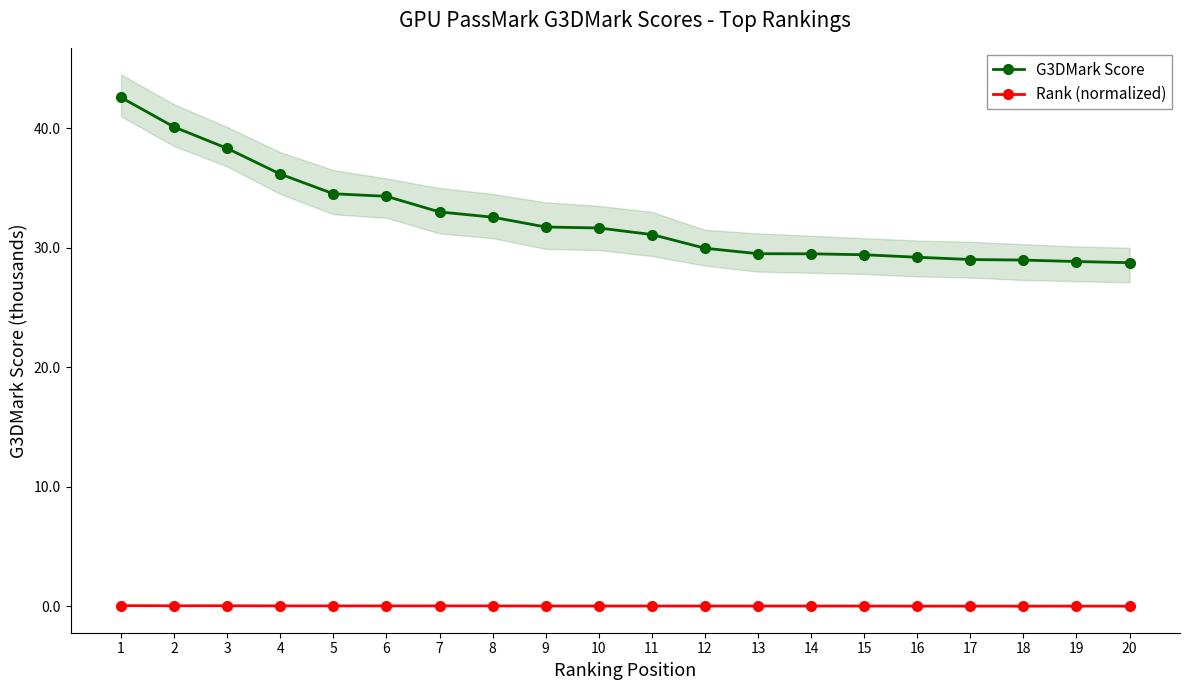

Reading left to right, extract all data points from this chart.

G3DMark Score: 1=42.6	2=40.1	3=38.3	4=36.2	5=34.5	6=34.3	7=33.0	8=32.6	9=31.7	10=31.7	11=31.1	12=30.0	13=29.5	14=29.5	15=29.4	16=29.2	17=29.0	18=29.0	19=28.8	20=28.7
Rank (normalized): 1=0.1	2=0.0	3=0.0	4=0.0	5=0.0	6=0.0	7=0.0	8=0.0	9=0.0	10=0.0	11=0.0	12=0.0	13=0.0	14=0.0	15=0.0	16=0.0	17=0.0	18=0.0	19=0.0	20=0.0